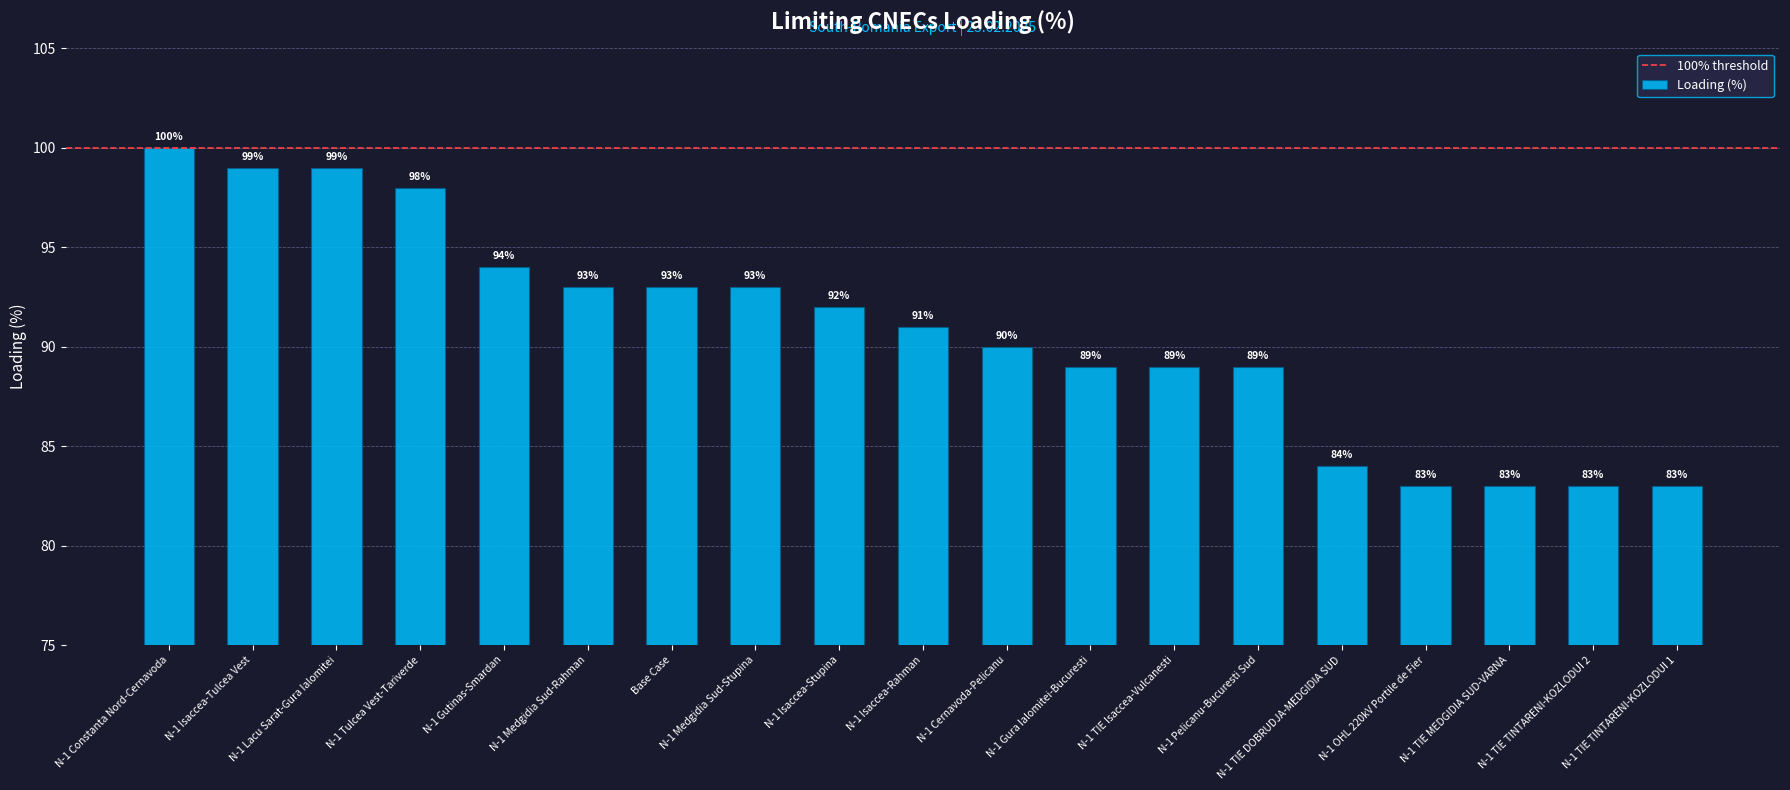

How many values are below 91?

9